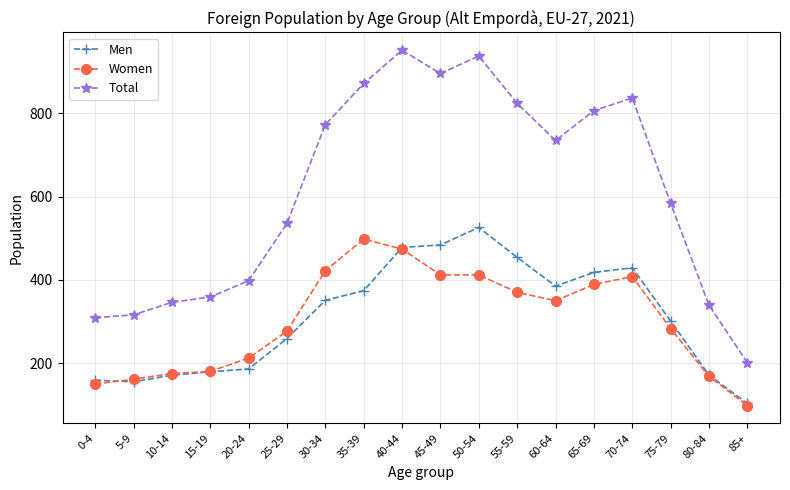

What is the sum of all Total values?

11022